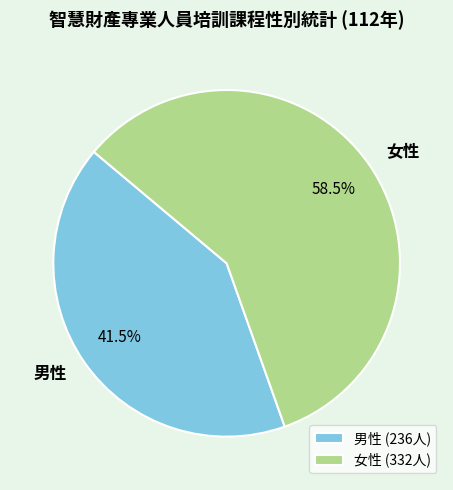

Is there a majority slice in this chart?

Yes